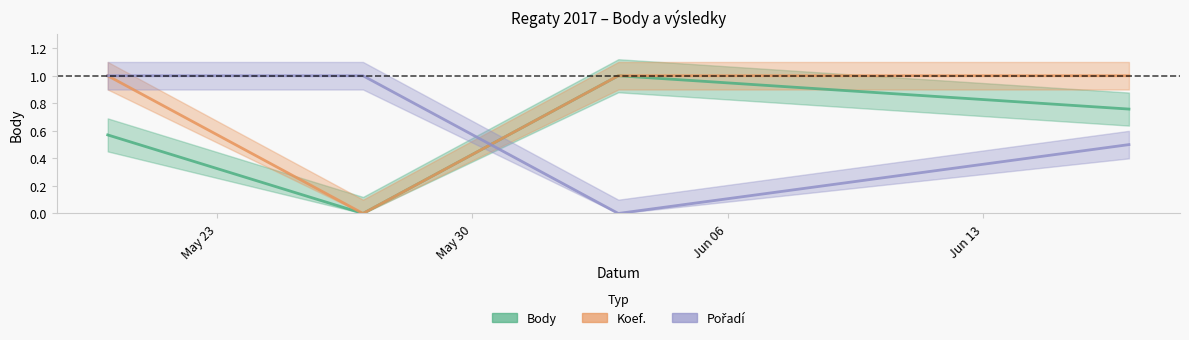

Which series ends up on top after the final intersection of Pořadí and Koef.?

Koef.